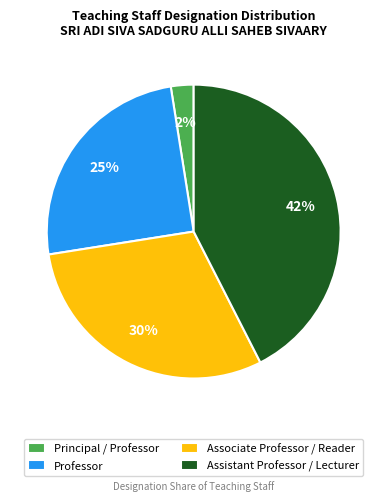

The Professor slice represents 37% of the pie. True or false?

False